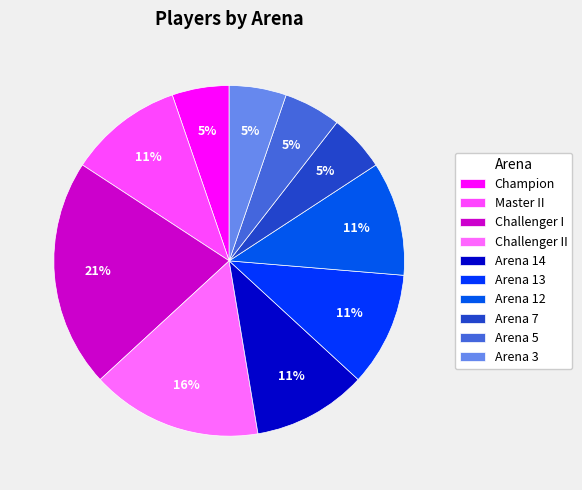

Count the number of slices in the pie.

10